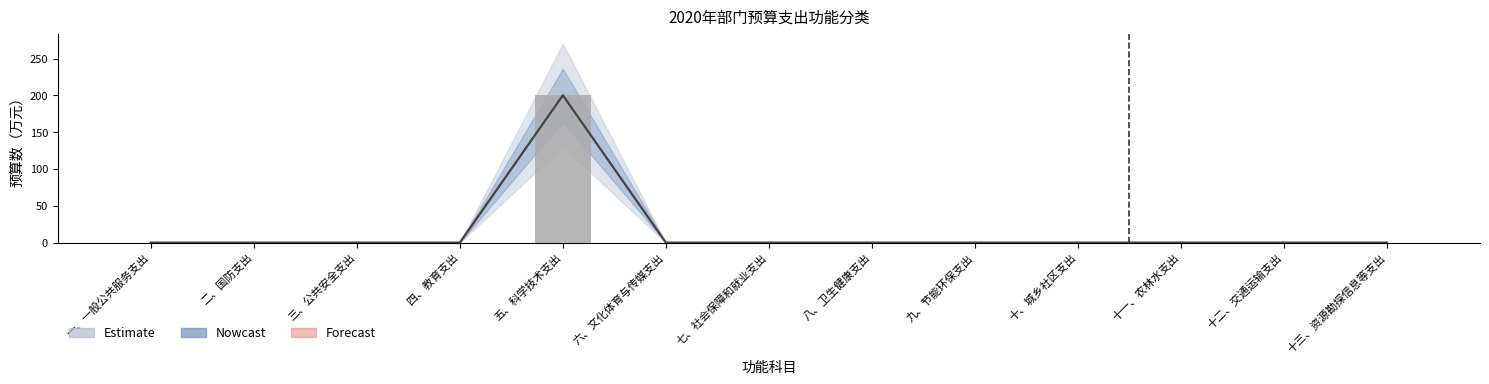

Reading left to right, extract all data points from this chart.

一般公共预算: 一、一般公共服务支出=0.0	二、国防支出=0.0	三、公共安全支出=0.0	四、教育支出=0.0	五、科学技术支出=200.1	六、文化体育与传媒支出=0.0	七、社会保障和就业支出=0.0	八、卫生健康支出=0.0	九、节能环保支出=0.0	十、城乡社区支出=0.0	十一、农林水支出=0.0	十二、交通运输支出=0.0	十三、资源勘探信息等支出=0.0
政府性基金预算: 一、一般公共服务支出=0.0	二、国防支出=0.0	三、公共安全支出=0.0	四、教育支出=0.0	五、科学技术支出=0.0	六、文化体育与传媒支出=0.0	七、社会保障和就业支出=0.0	八、卫生健康支出=0.0	九、节能环保支出=0.0	十、城乡社区支出=0.0	十一、农林水支出=0.0	十二、交通运输支出=0.0	十三、资源勘探信息等支出=0.0
财政专户管理等: 一、一般公共服务支出=0.0	二、国防支出=0.0	三、公共安全支出=0.0	四、教育支出=0.0	五、科学技术支出=0.0	六、文化体育与传媒支出=0.0	七、社会保障和就业支出=0.0	八、卫生健康支出=0.0	九、节能环保支出=0.0	十、城乡社区支出=0.0	十一、农林水支出=0.0	十二、交通运输支出=0.0	十三、资源勘探信息等支出=0.0